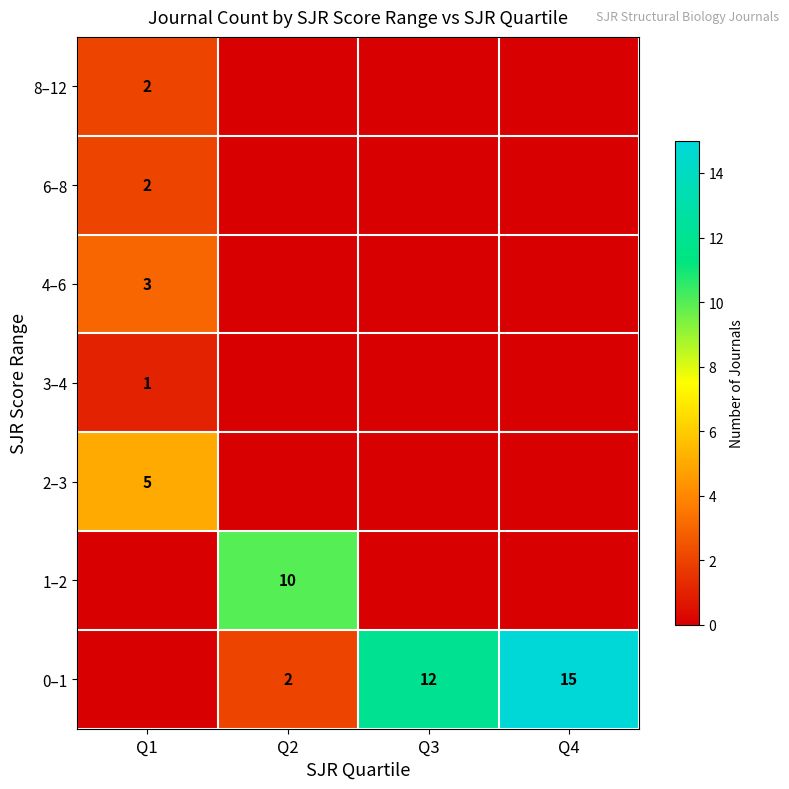

How many series are shown in this chart?

7